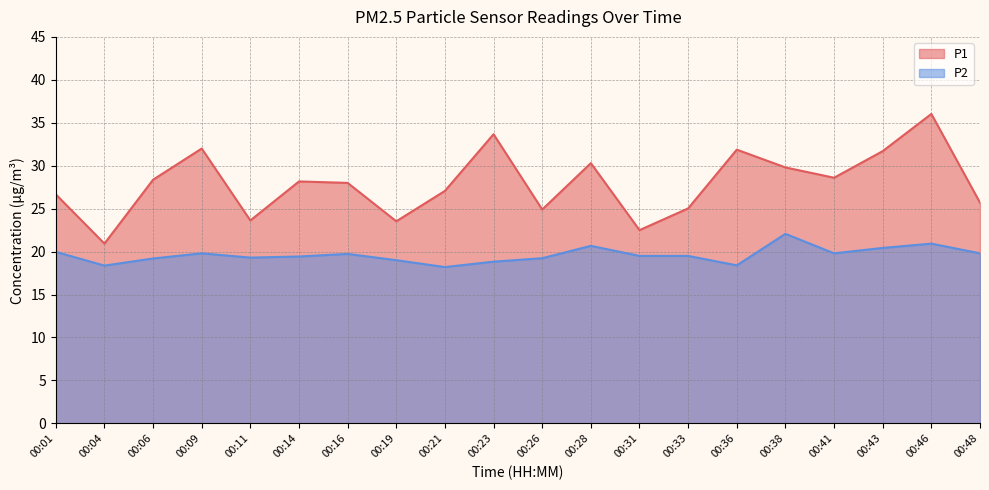

What are all the series names shown in the legend?

P1, P2